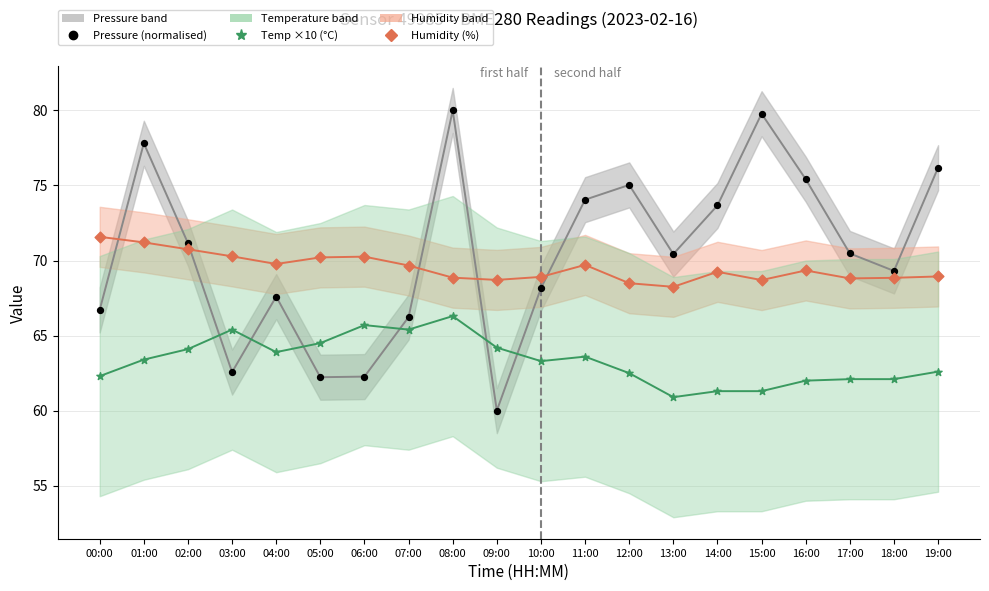

Across all data points, what is the range of Y values (max minus min)?

20.0